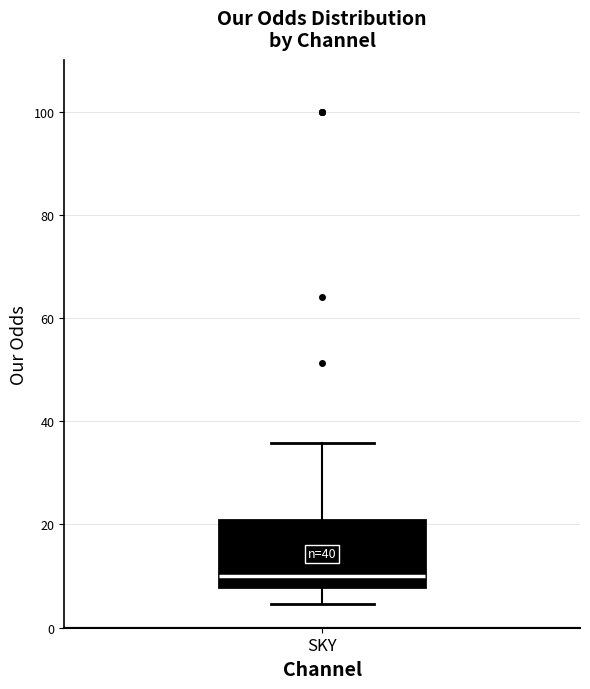

Where does the median line of the box for SKY sit on the y-axis? The values are not printed on the chart, so give them approximately, as read against the axis.

10